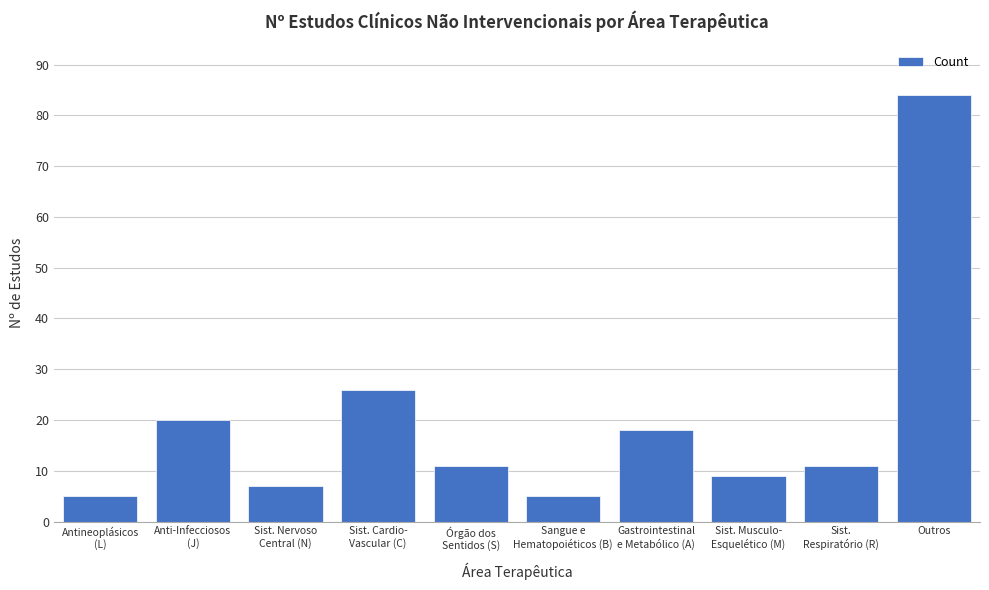

Reading right to left, what are all the values shown in this chart?

84	11	9	18	5	11	26	7	20	5